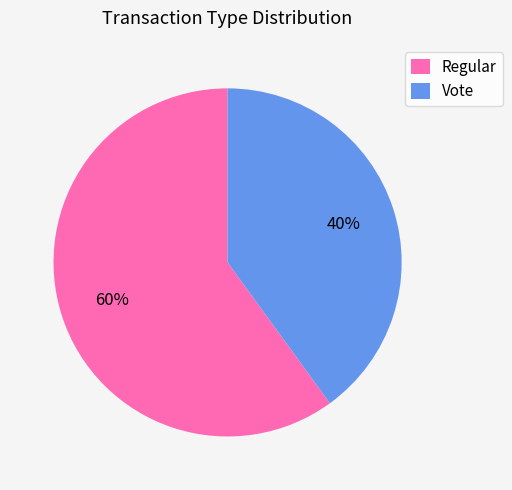

Which slice represents more than half of the pie?

Regular